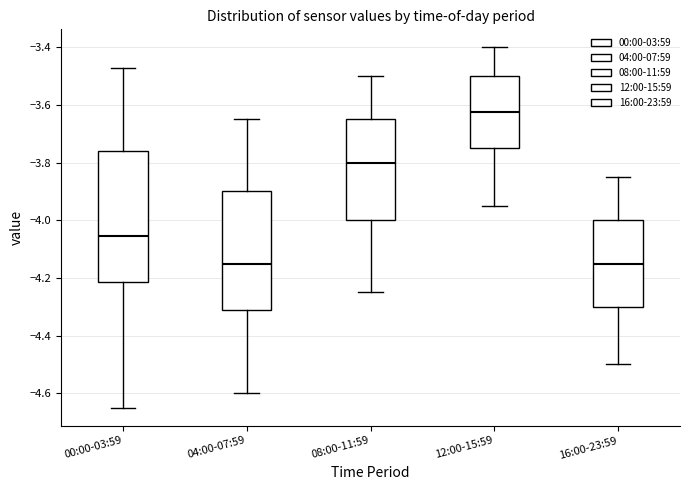

Which box is the tallest, from its lower edge to its upper edge?

00:00-03:59